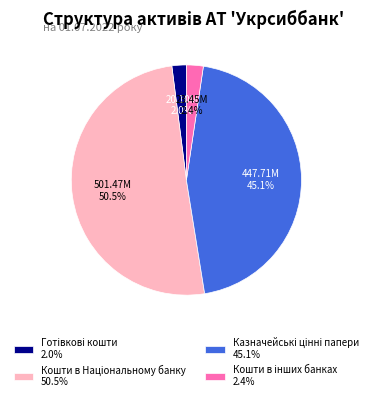

Is there any slice that represents more than half of the pie?

Yes